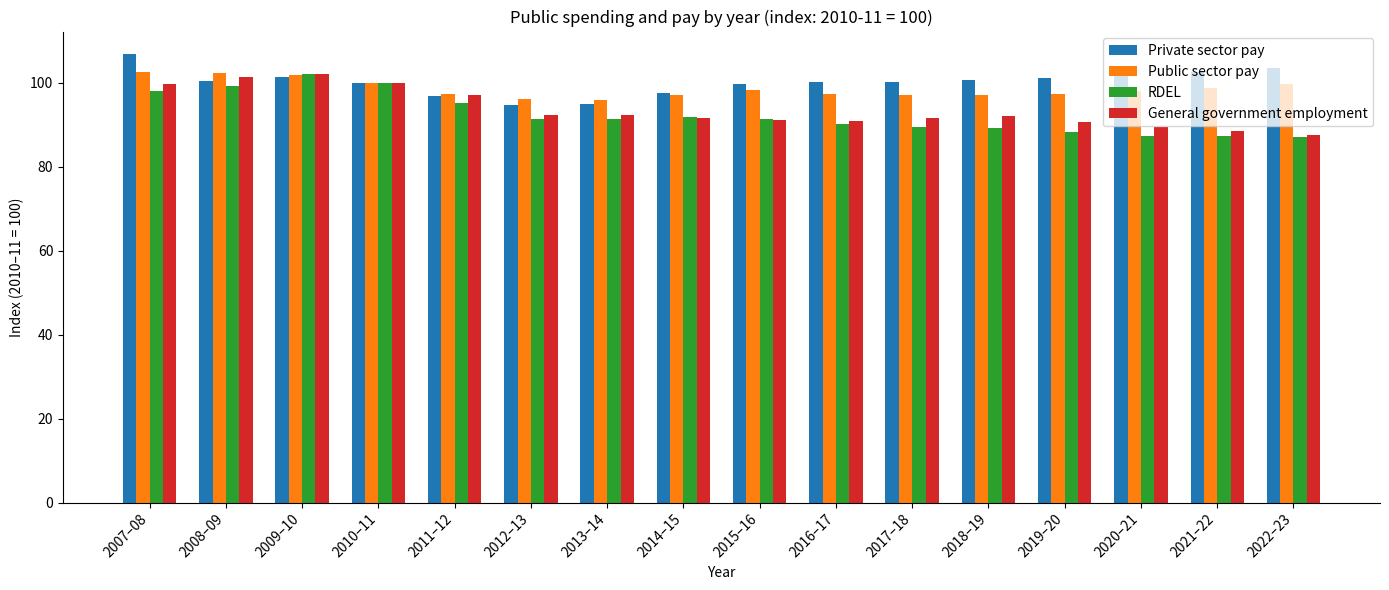

What is the value of the General government employment bar at the 2nd from the left?

101.3